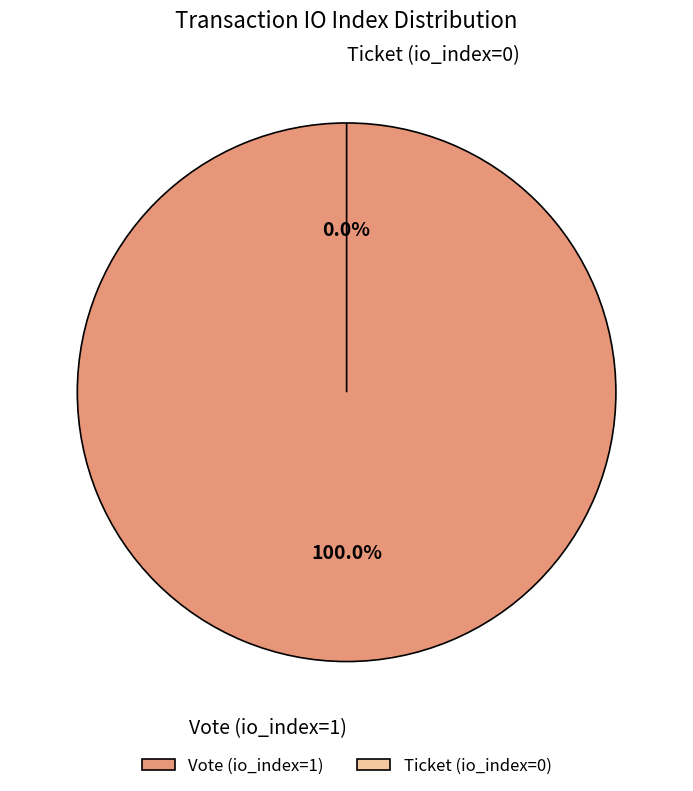

What is the change in value from Vote (io_index=1) to Ticket (io_index=0)?

-1